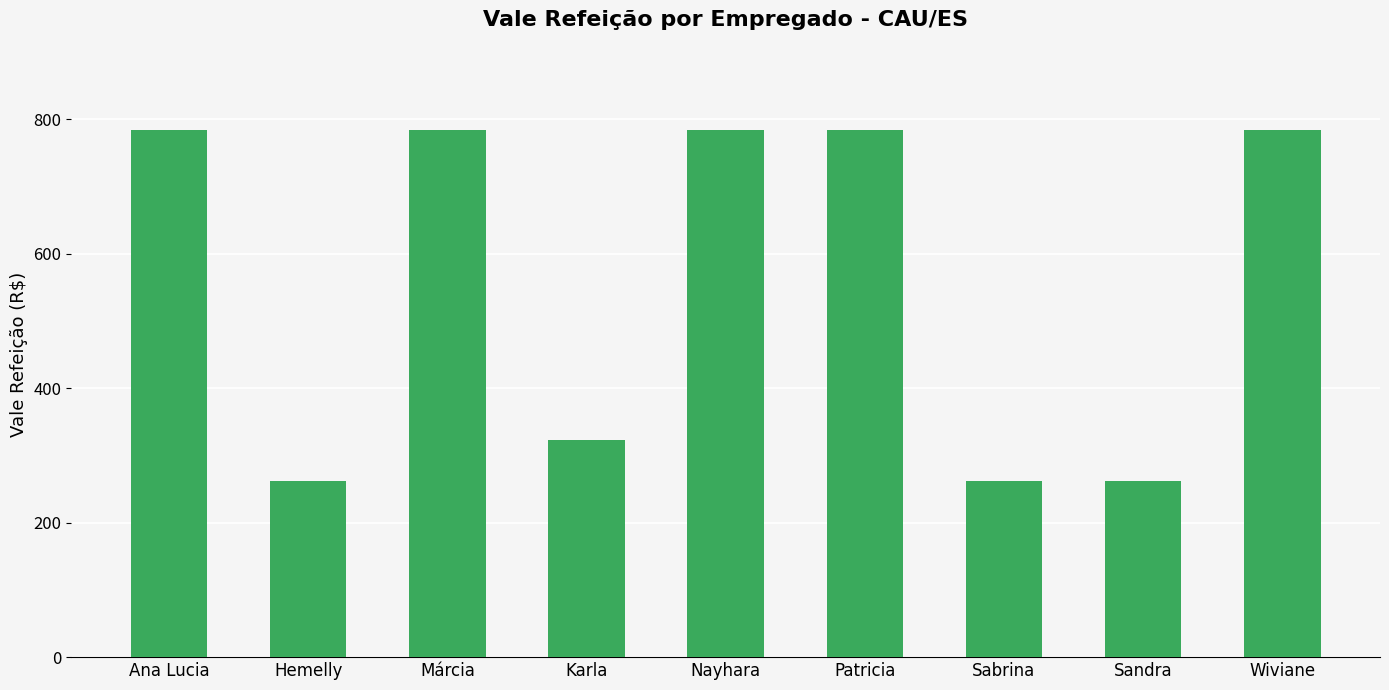

What is the ratio of the value at Wiviane to the value at Sandra?

3.0